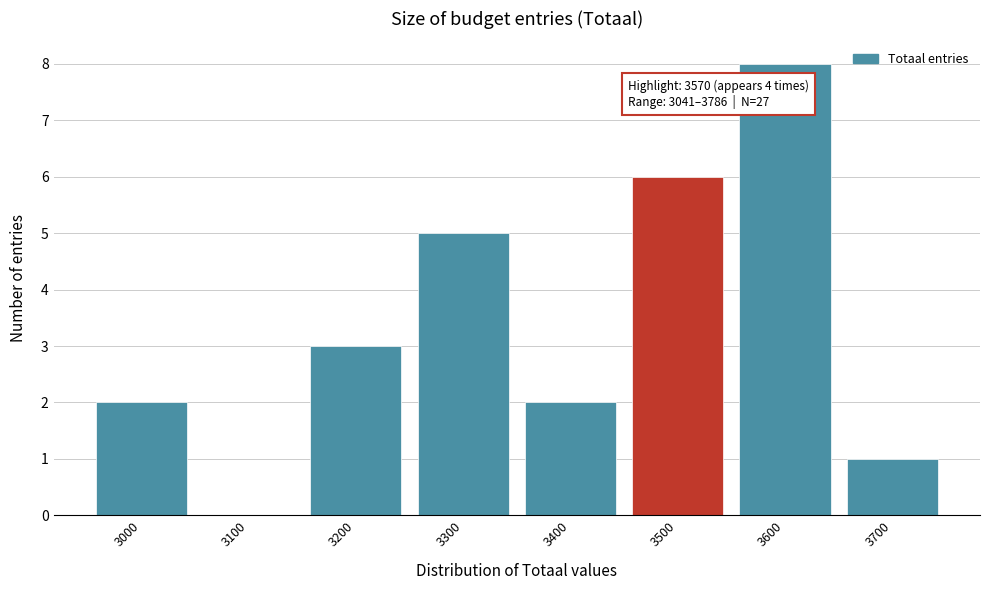

Reading left to right, transcribe all the data shown in this chart.

3000=2	3100=0	3200=3	3300=5	3400=2	3500=6	3600=8	3700=1